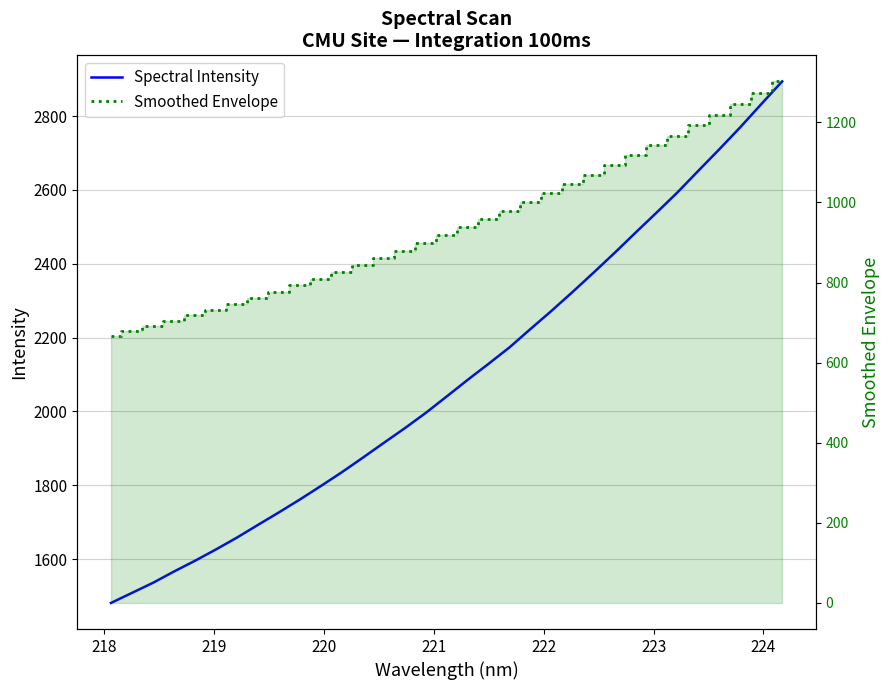

What is the difference between the maximum and minimum values in the Spectral Intensity series?

1412.4